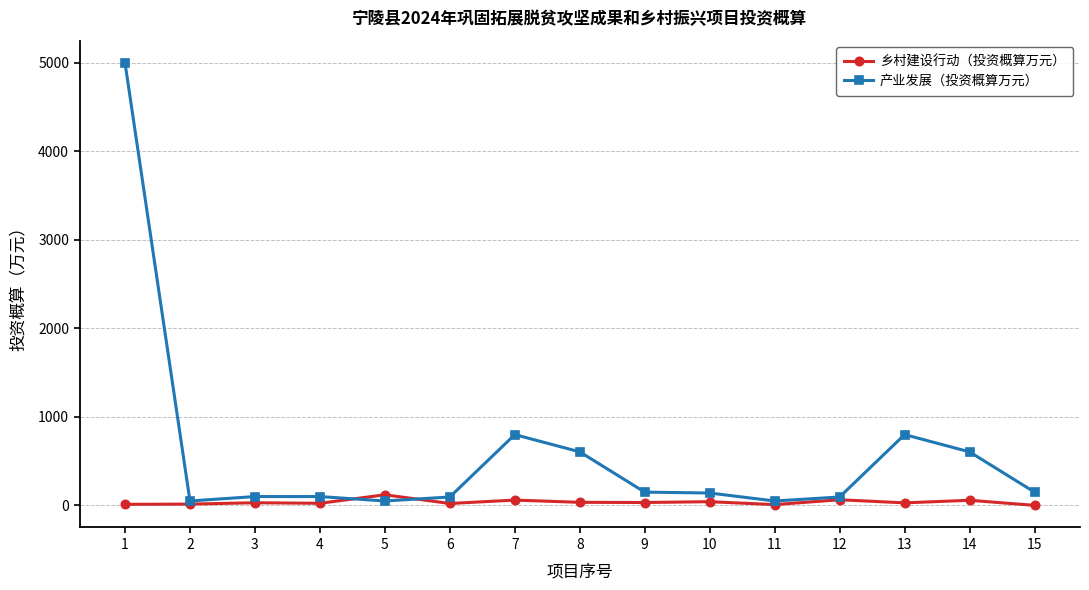

At how many categories does at least one series exceed 2336?

1